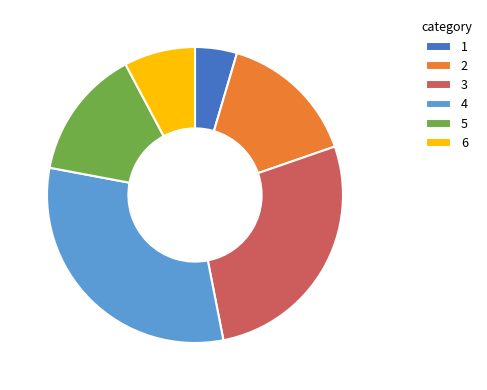

Is it true that 1 is 5% of the pie?

True